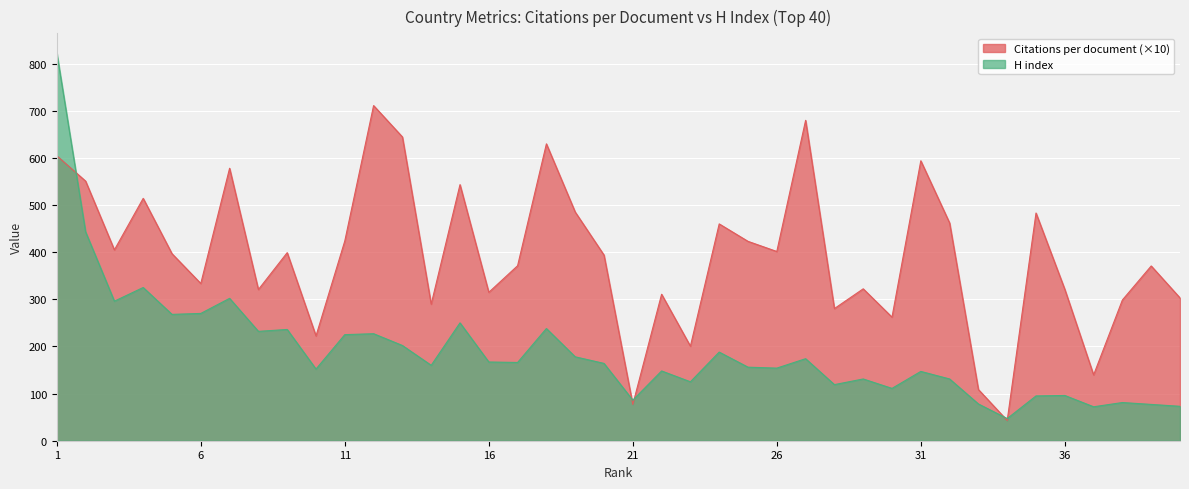

What is the difference between the Citations per document values at 34 and 36?

278.2